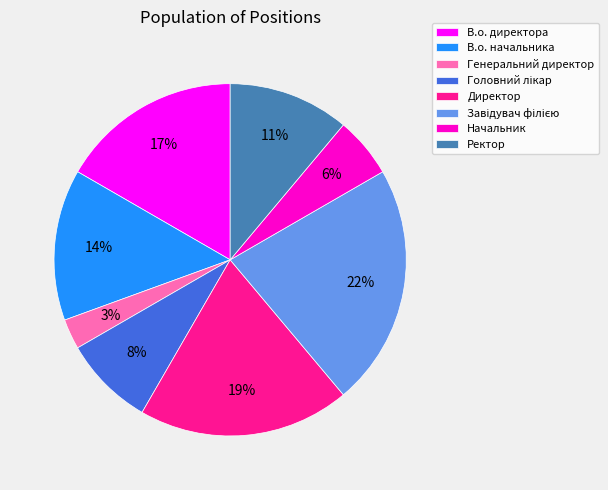

The Директор slice represents 19% of the pie. True or false?

True